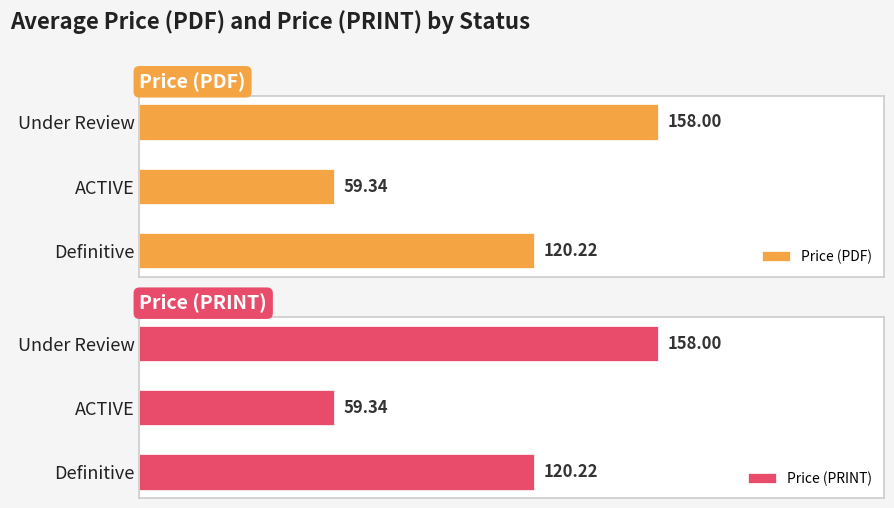

At which label does Price (PDF) reach its minimum?

ACTIVE